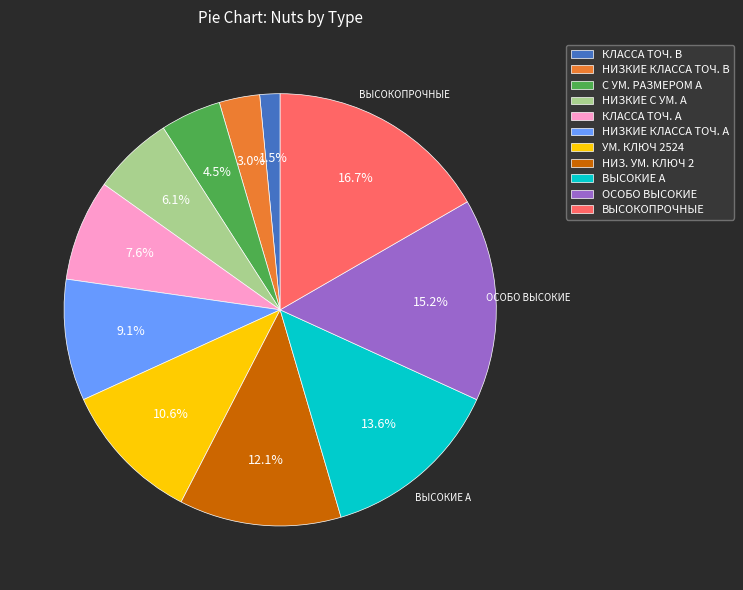

How much of the chart is everything except КЛАССА ТОЧ. А?

92.4%